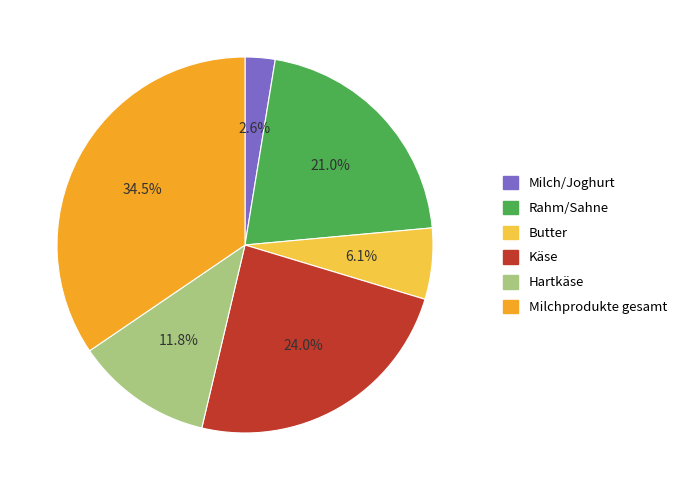

The Hartkäse slice represents 1% of the pie. True or false?

False